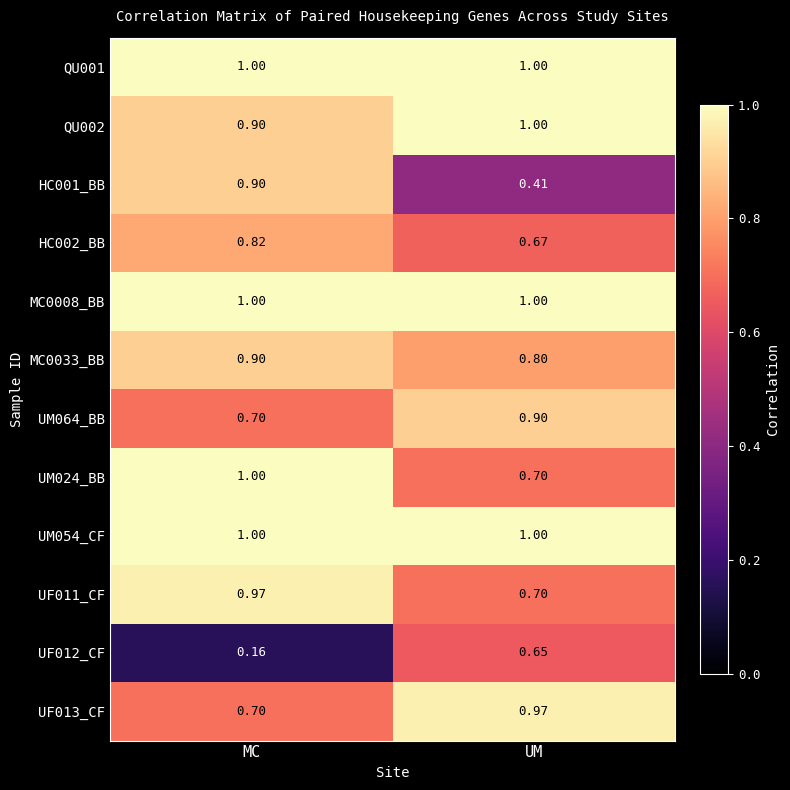

What is the total value across all series at UM?

9.8